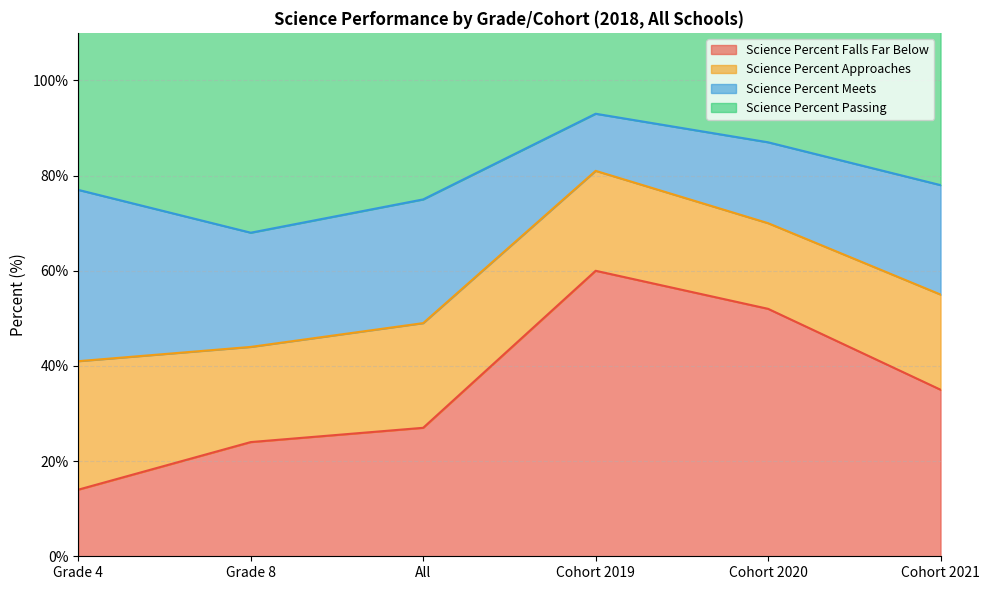

What is the sum of all Science Percent Passing values?

340